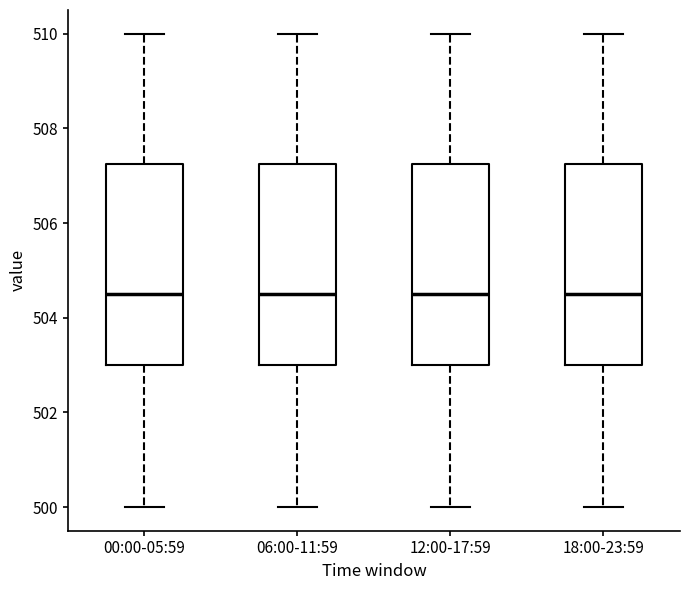

Reading left to right, read every box against the y-axis: the position of its median line, the range the box covers, and the ends of its whiskers. The values are not printed on the chart, so give them approximately, as read against the axis.

00:00-05:59: median 504.6, box 503.0 to 507.2, whiskers 500.0 to 510.0
06:00-11:59: median 504.6, box 503.0 to 507.2, whiskers 500.0 to 510.0
12:00-17:59: median 504.6, box 503.0 to 507.2, whiskers 500.0 to 510.0
18:00-23:59: median 504.6, box 503.0 to 507.2, whiskers 500.0 to 510.0